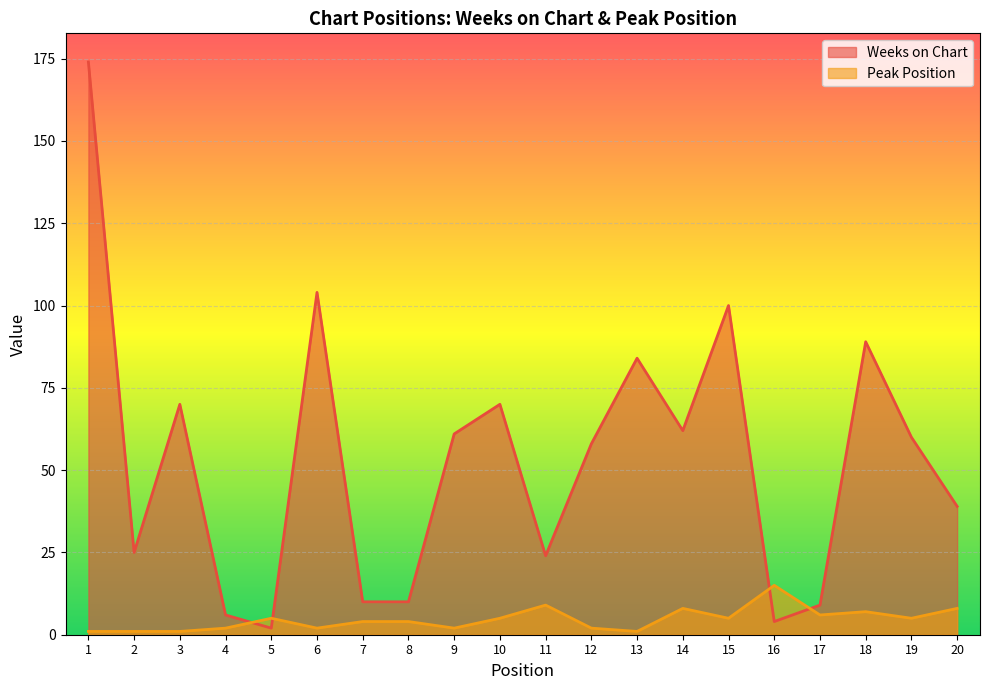

How many lines are shown in the chart?

2